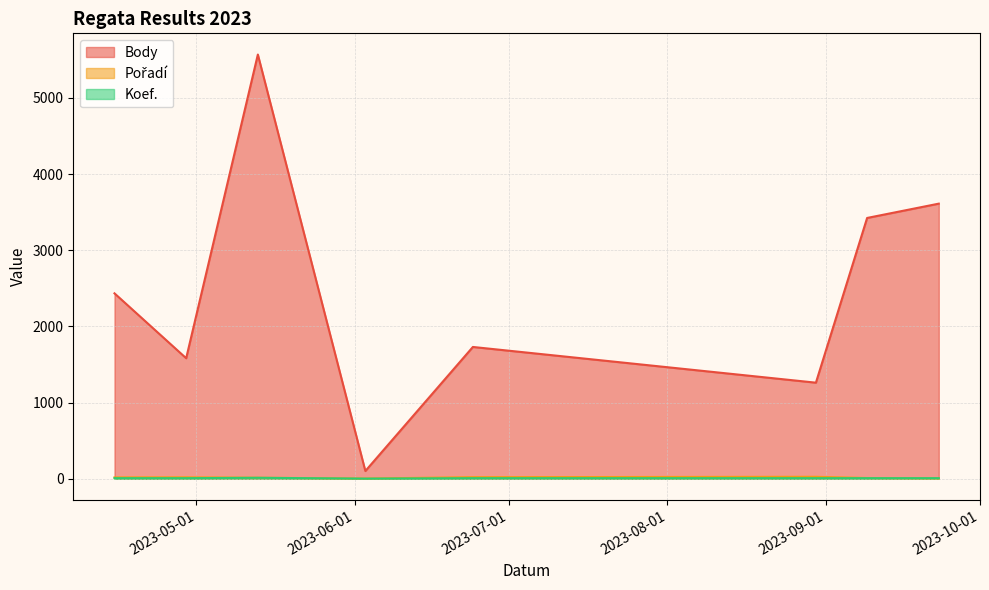

Which series has the largest range (max minus min)?

Body